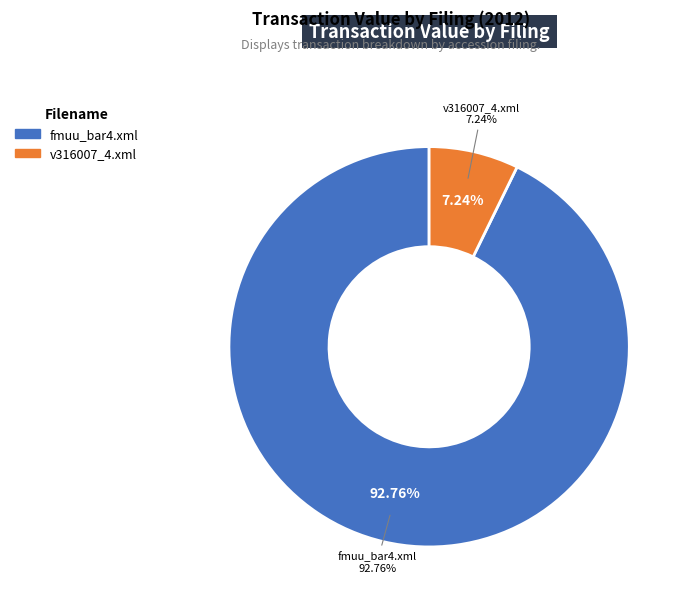

To the nearest percent, what is the difference between the fmuu_bar4.xml and v316007_4.xml slice percentages?

86%